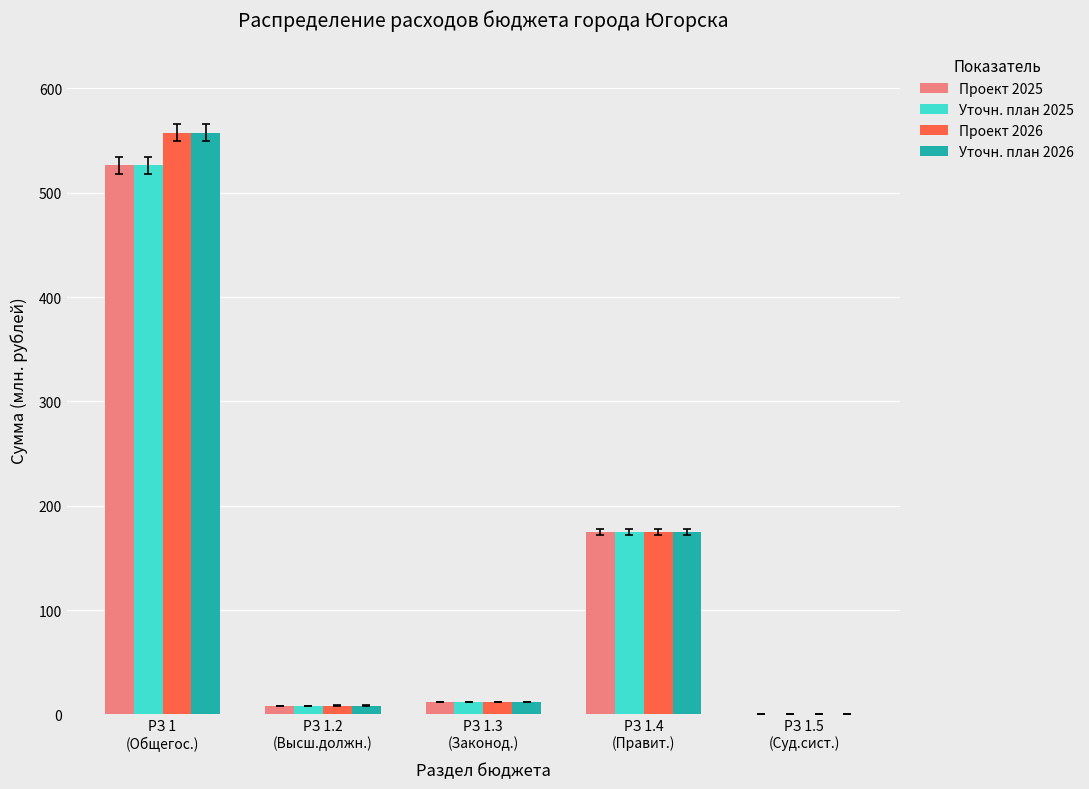

Count the number of data series in this chart.

4